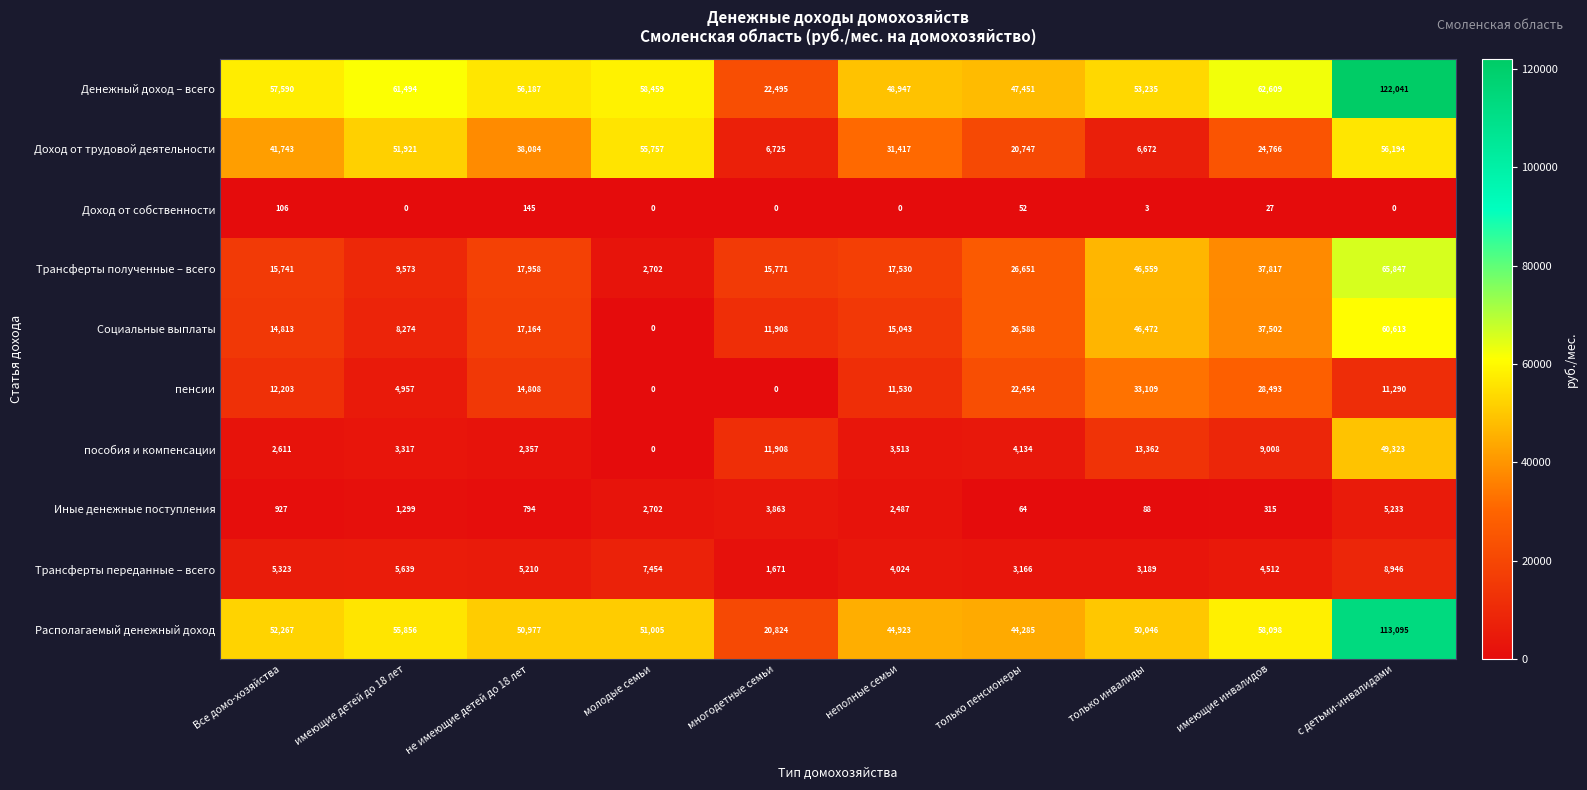

Is it true that Располагаемый денежный доход equals 61073 at только пенсионеры?

False